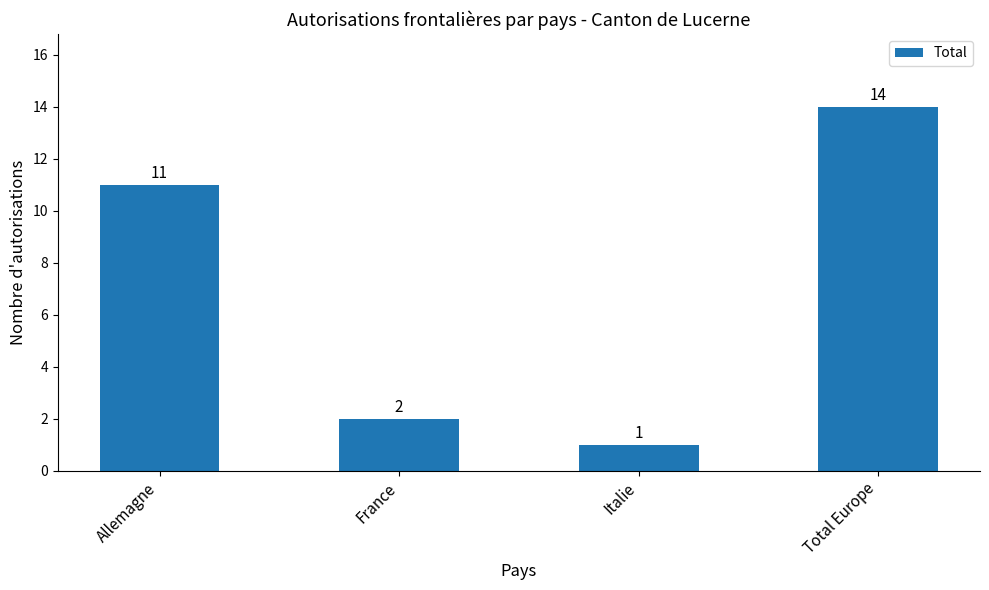

What is the label of the 3rd bar from the left?

Italie